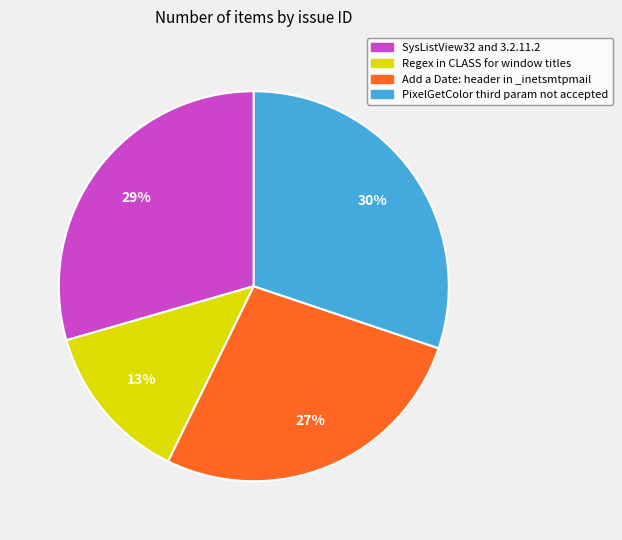

Rank the categories by value from highest to lowest.

PixelGetColor third param not accepted, SysListView32 and 3.2.11.2, Add a Date: header in _inetsmtpmail, Regex in CLASS for window titles